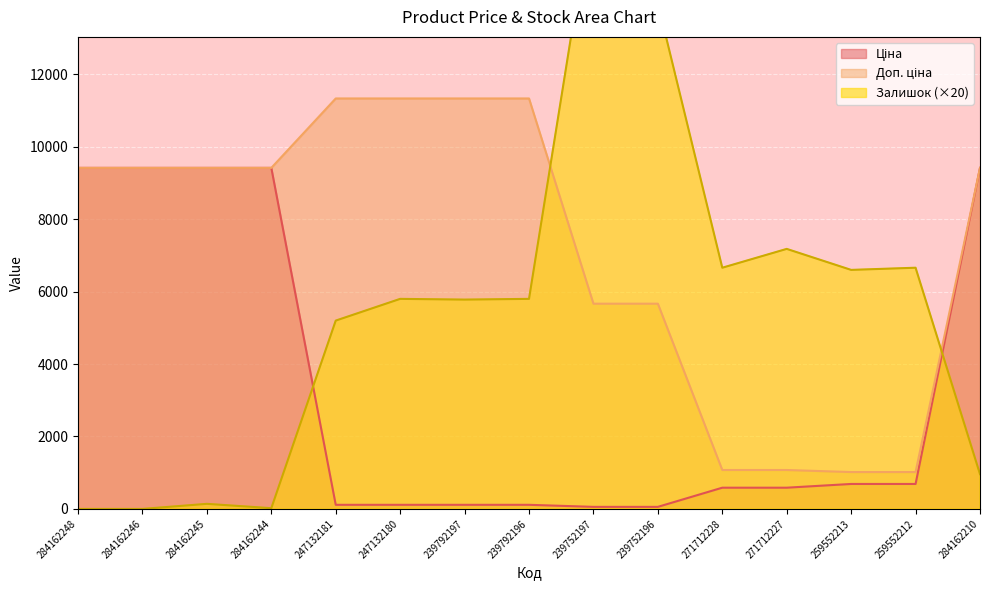

What is the total value across all series at 247132180?

17247.3